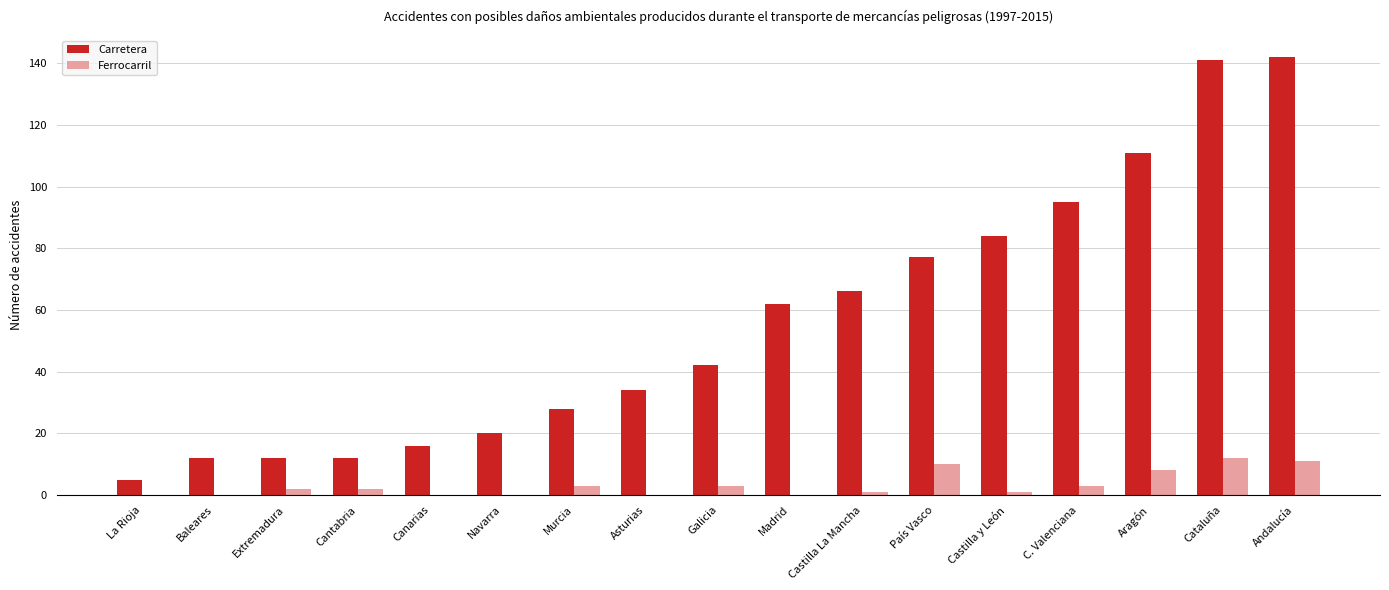

True or false: Carretera has a value of 62 at Madrid.

True